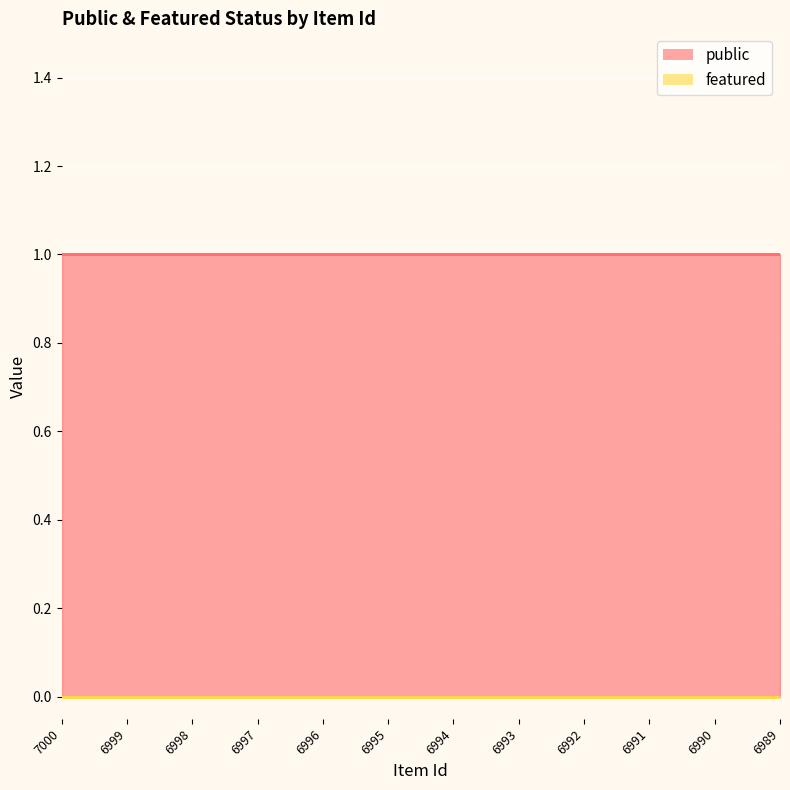

True or false: public and featured intersect in this chart.

False